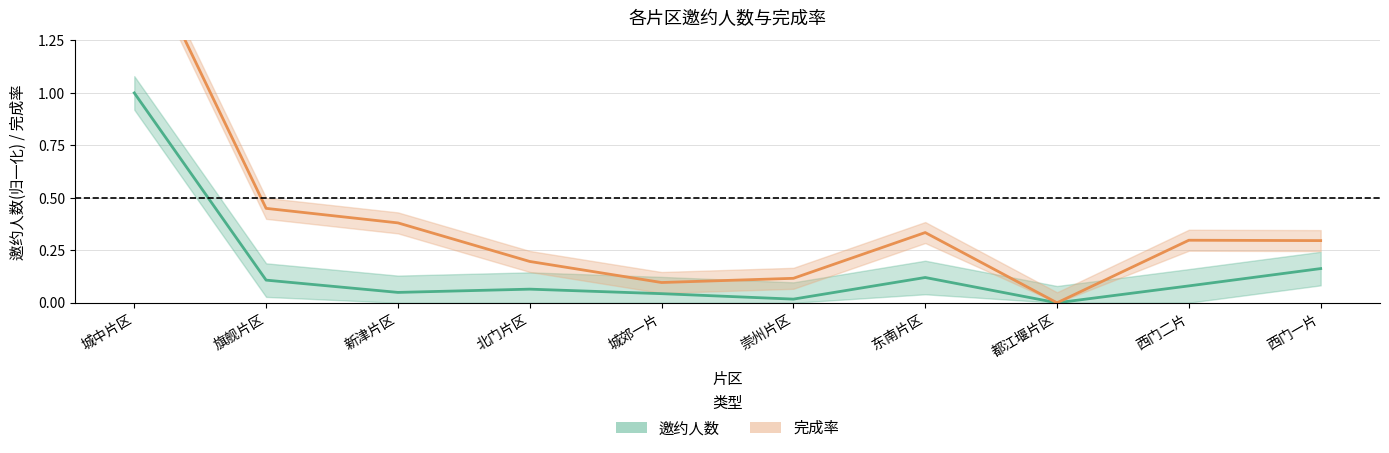

How many data points in 完成率 are above 0?

9